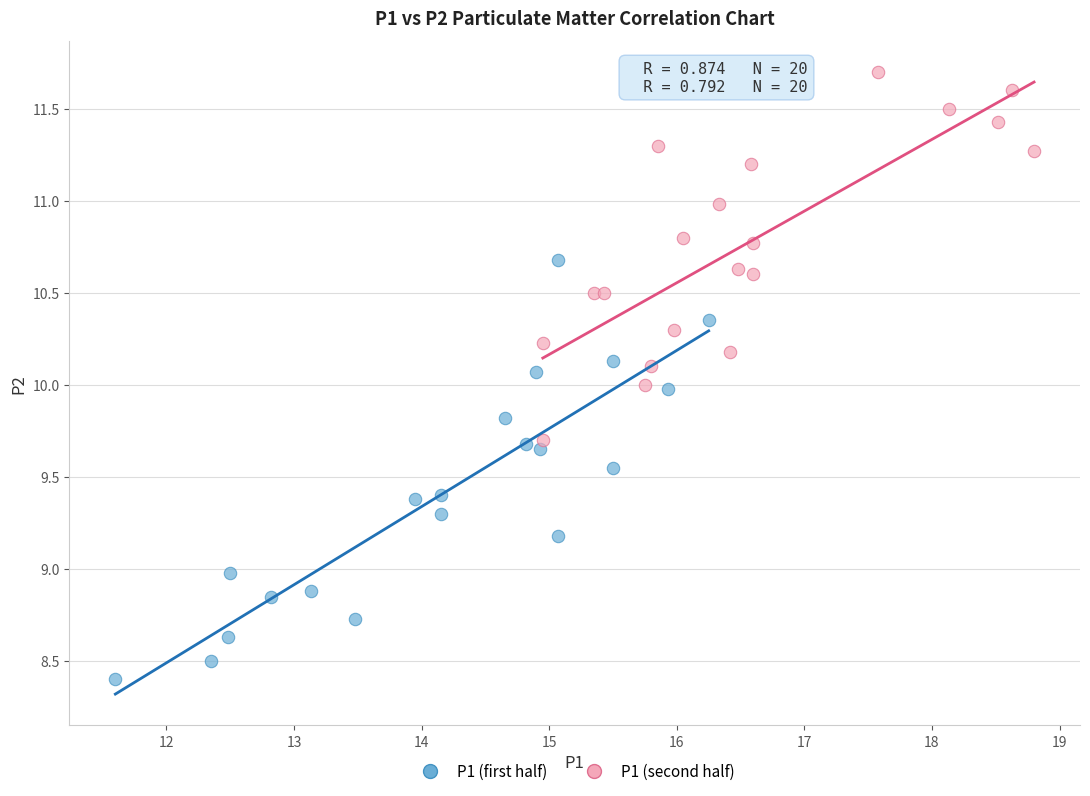

Which series has the largest Y range (max minus min)?

P1 (first half)